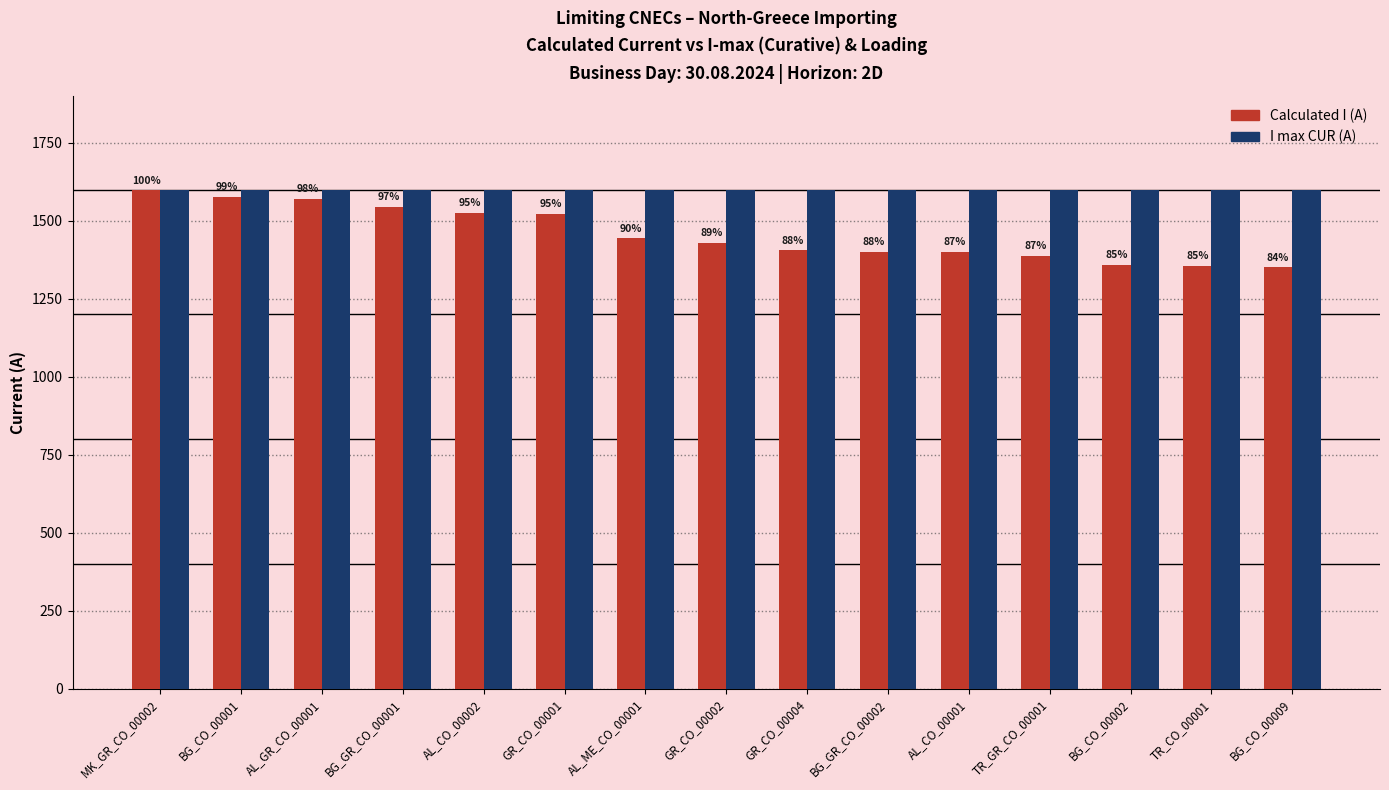

Reading left to right, list all the values displayed in this chart.

Calculated I (A): MK_GR_CO_00002=1597	BG_CO_00001=1576	AL_GR_CO_00001=1570	BG_GR_CO_00001=1544	AL_CO_00002=1526	GR_CO_00001=1522	AL_ME_CO_00001=1444	GR_CO_00002=1429	GR_CO_00004=1405	BG_GR_CO_00002=1400	AL_CO_00001=1400	TR_GR_CO_00001=1388	BG_CO_00002=1358	TR_CO_00001=1355	BG_CO_00009=1351
I max CUR (A): MK_GR_CO_00002=1600	BG_CO_00001=1600	AL_GR_CO_00001=1600	BG_GR_CO_00001=1600	AL_CO_00002=1600	GR_CO_00001=1600	AL_ME_CO_00001=1600	GR_CO_00002=1600	GR_CO_00004=1600	BG_GR_CO_00002=1600	AL_CO_00001=1600	TR_GR_CO_00001=1600	BG_CO_00002=1600	TR_CO_00001=1600	BG_CO_00009=1600